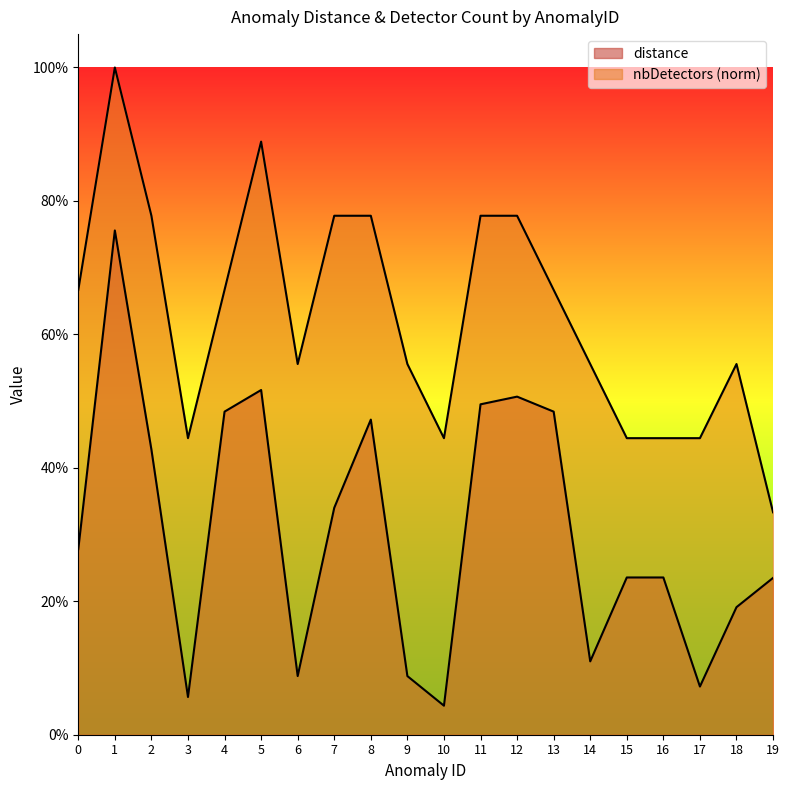

How many interior local peaks does the distance series have?

4